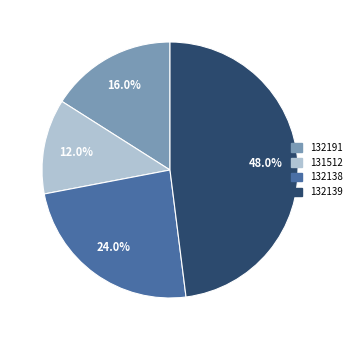

To the nearest percent, what portion does 131512 represent?

12%